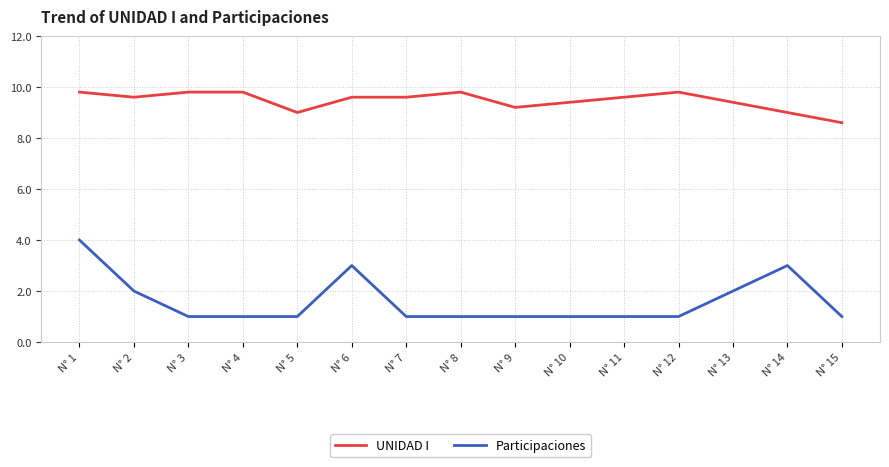

What is the sum of the UNIDAD I values at N° 5 and N° 3?

18.8